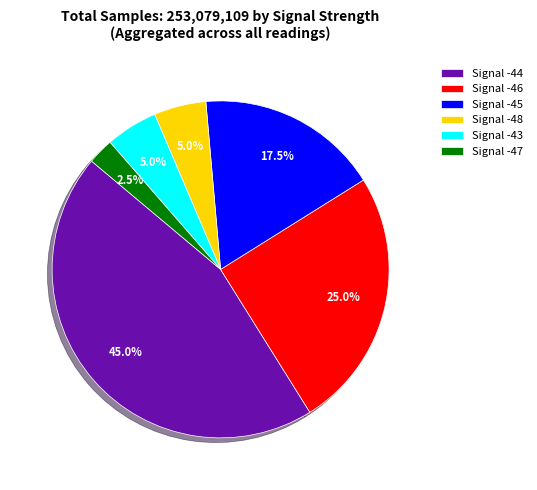

Is the sum of Signal -45 and Signal -44 greater than half?

Yes